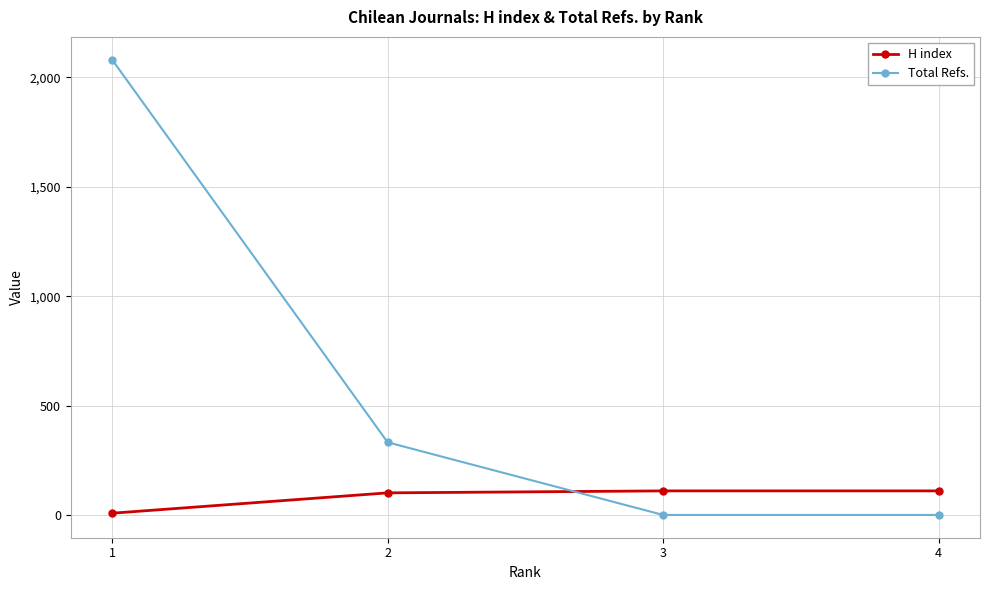

Where does the Total Refs. series first go above 332?

1